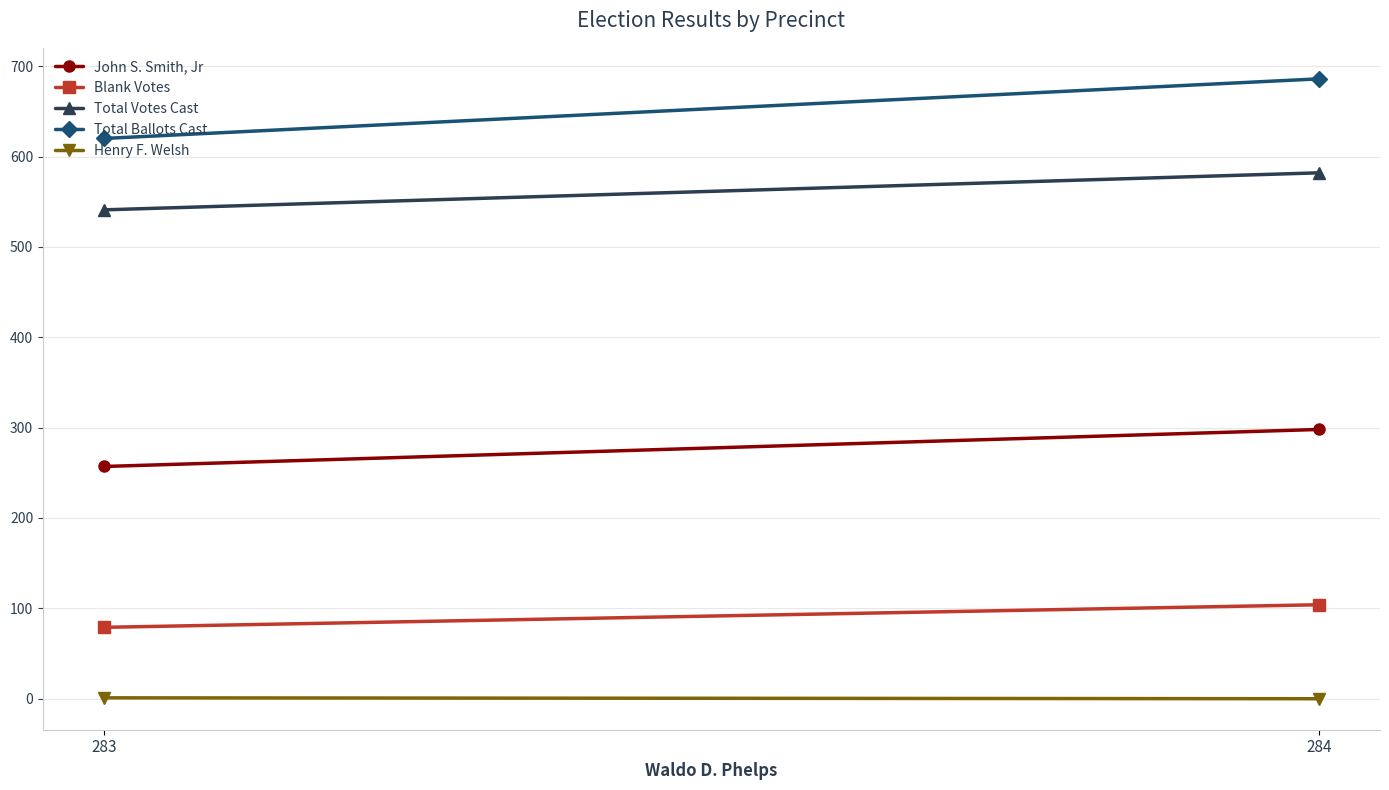

What is the value of the Total Ballots Cast point at the 1st from the left?

620